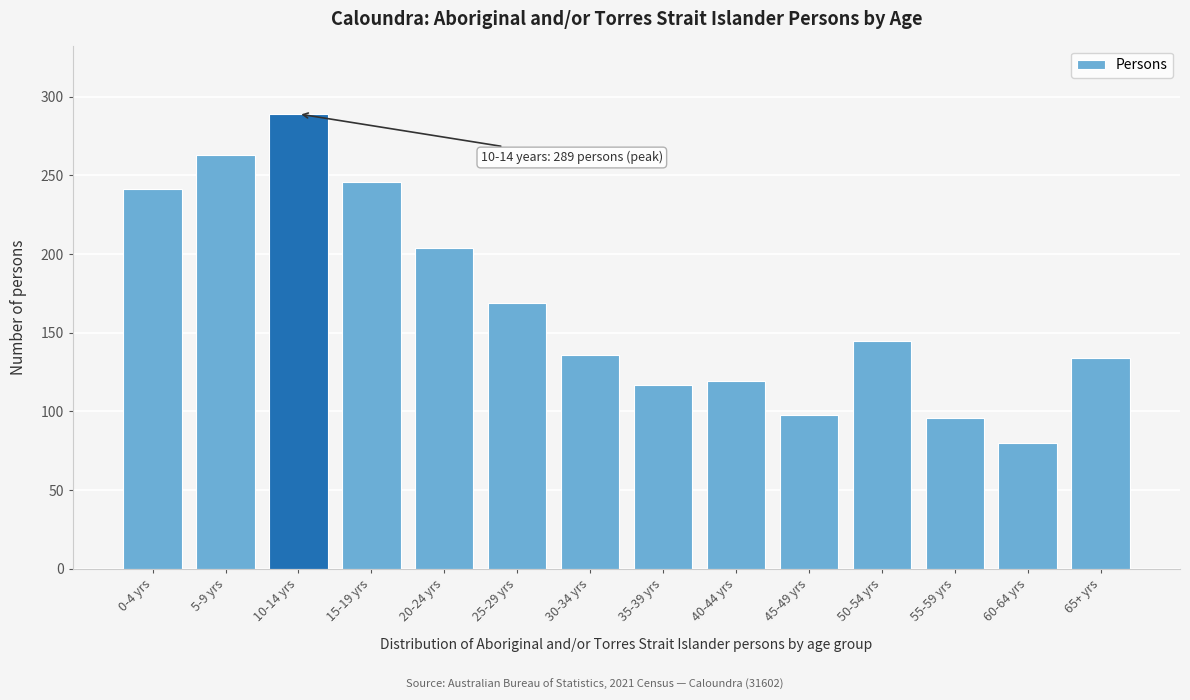

Reading left to right, list all the values displayed in this chart.

0-4 yrs=241	5-9 yrs=263	10-14 yrs=289	15-19 yrs=246	20-24 yrs=204	25-29 yrs=169	30-34 yrs=136	35-39 yrs=117	40-44 yrs=119	45-49 yrs=98	50-54 yrs=145	55-59 yrs=96	60-64 yrs=80	65+ yrs=134